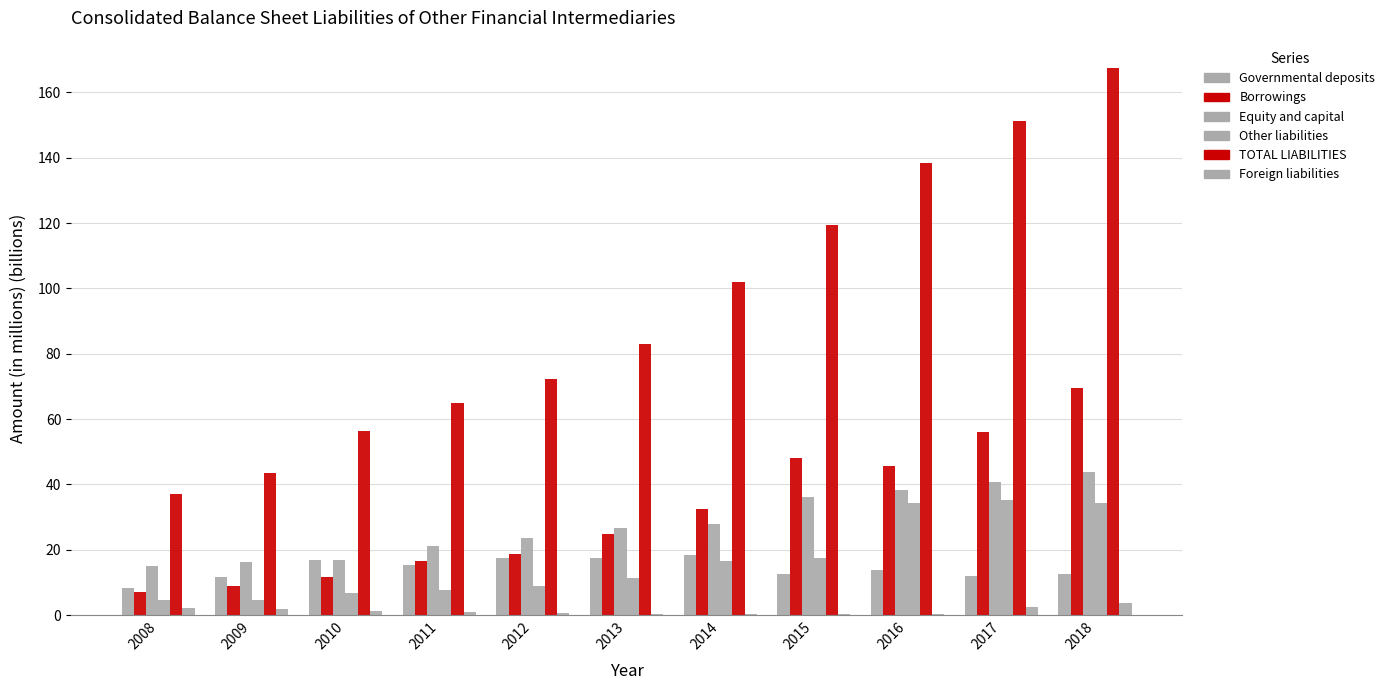

Which series has the largest total across all categories?

TOTAL LIABILITIES